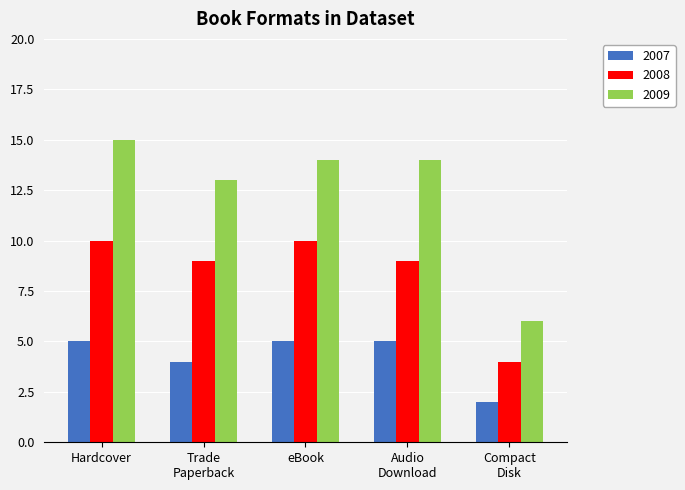

Count the number of data series in this chart.

3